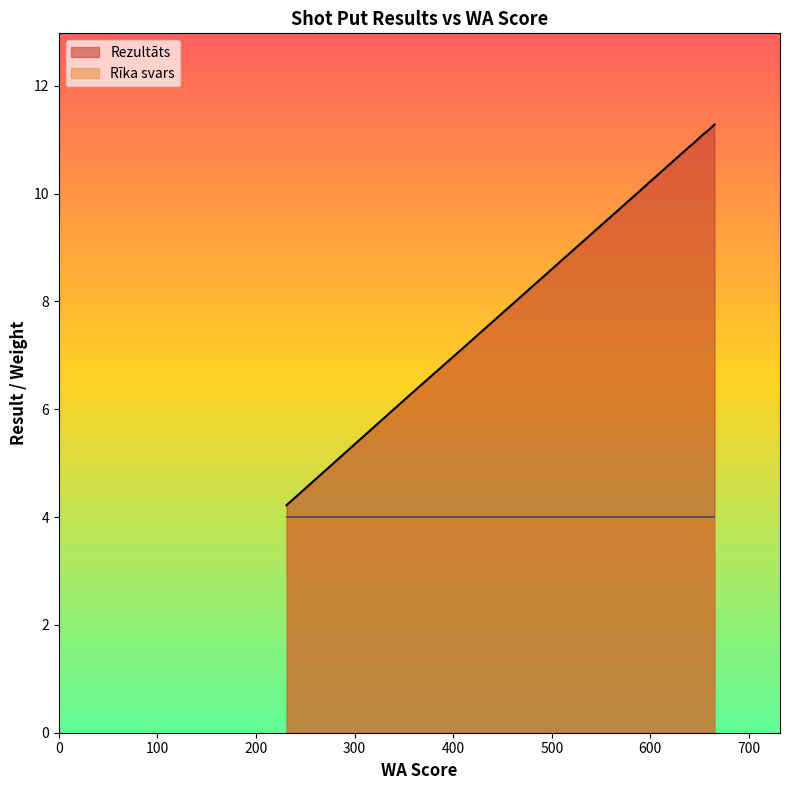

Does the chart have visible grid lines?

No